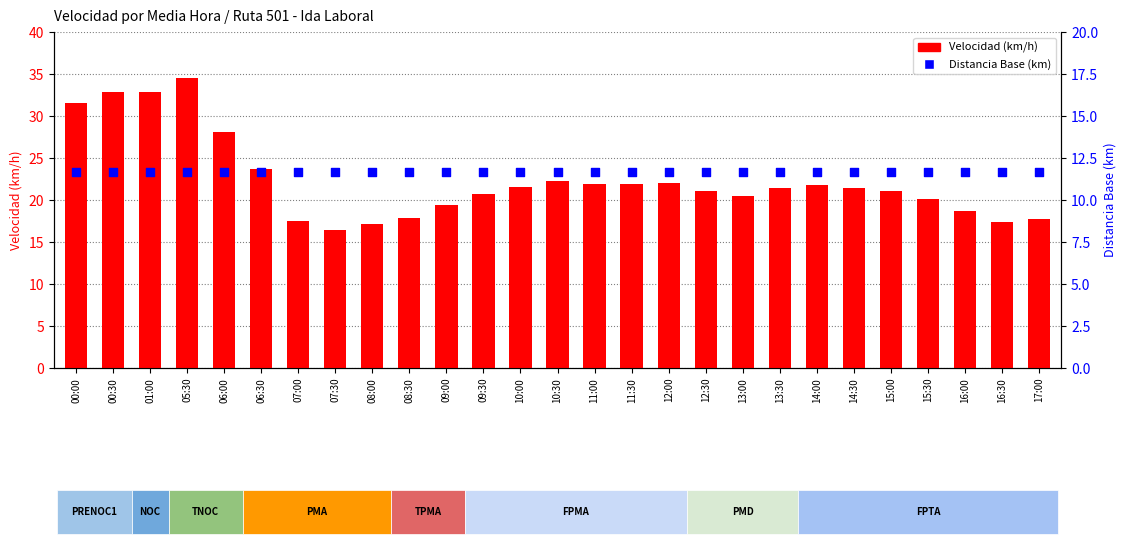

At which category is the sum across all series the highest?

05:30